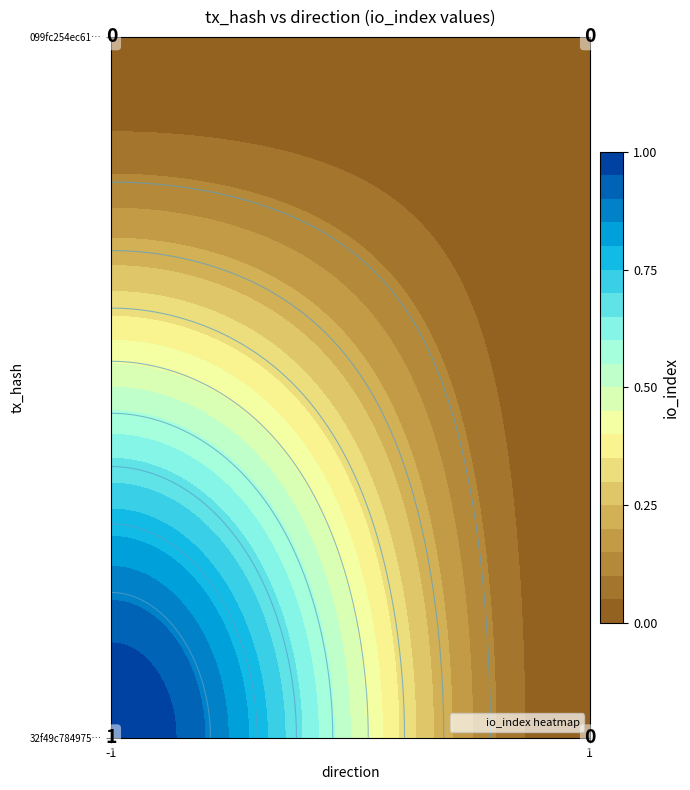

Reading right to left, transcribe all the data shown in this chart.

32f49c784975b564f04d2594aebcbdaeeefc817: 1=0	-1=1
099fc254ec61a5a465ee50e79b8ffdd93b5f353: 1=0	-1=0